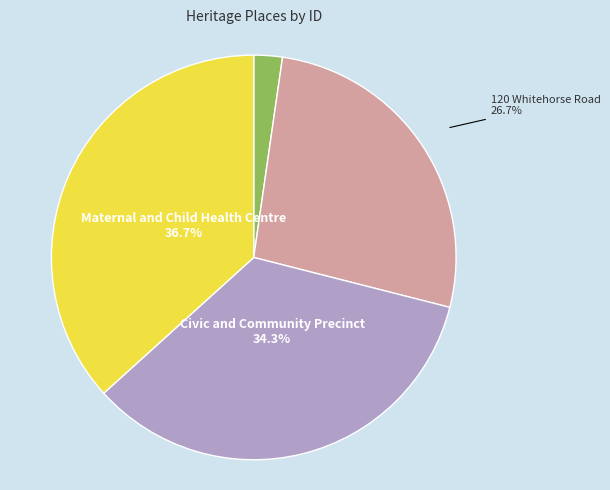

Which category has the smallest portion of the pie?

SHRUBLANDS